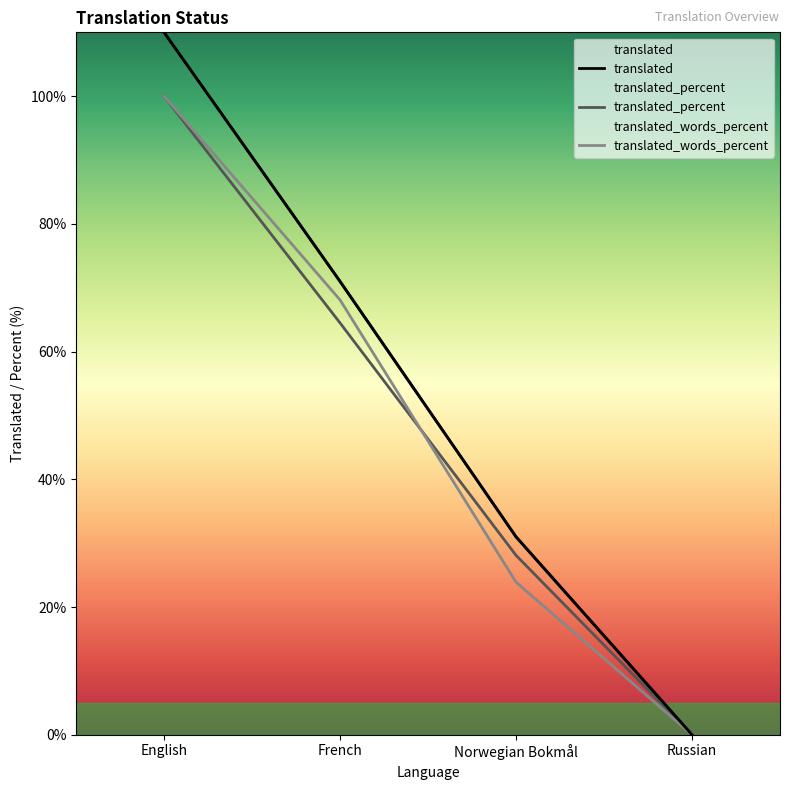

What are all the series names shown in the legend?

translated, translated_percent, translated_words_percent